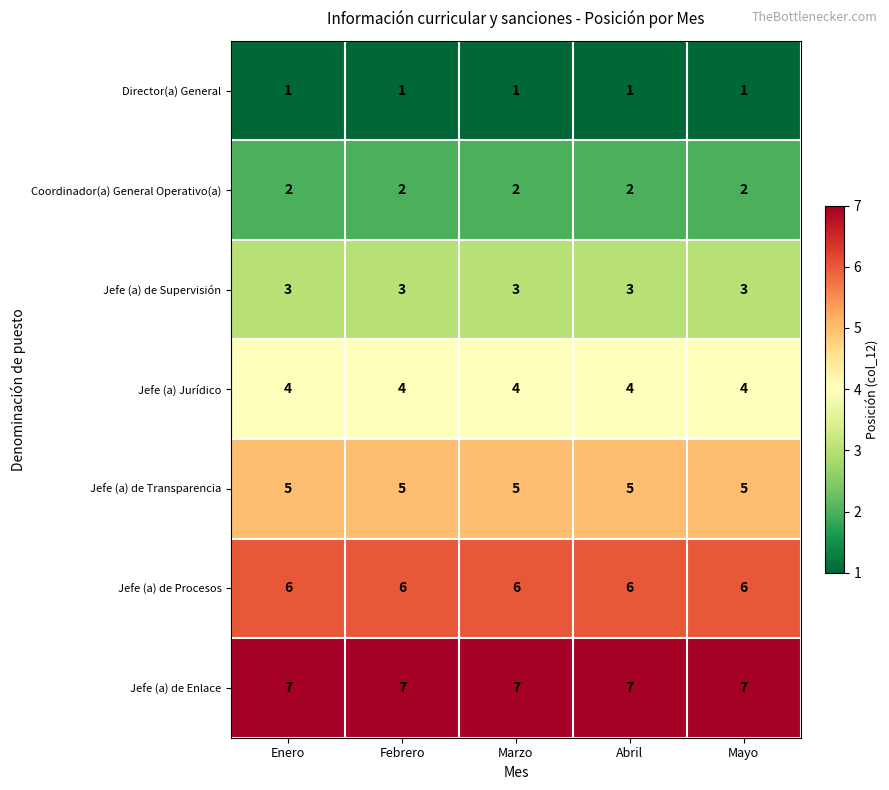

What is the total value across all series at Mayo?

28